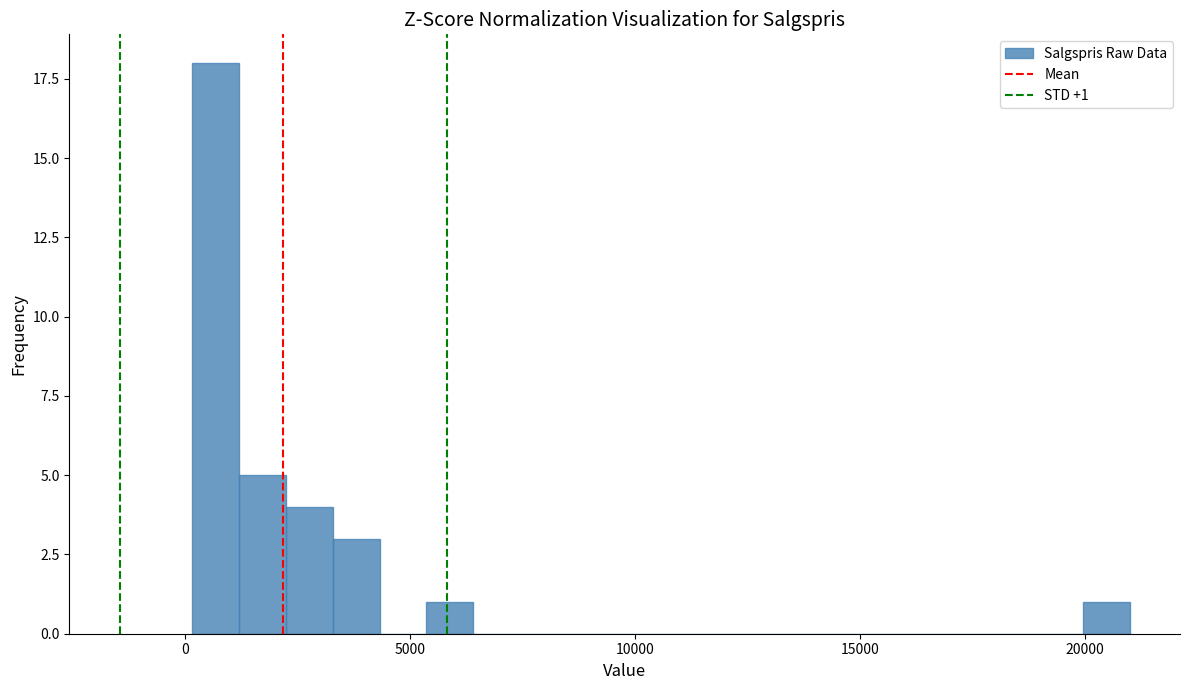

Around what value on the x-axis is the tallest bar? Give the approximate position of its centre, as read against the axis.

500